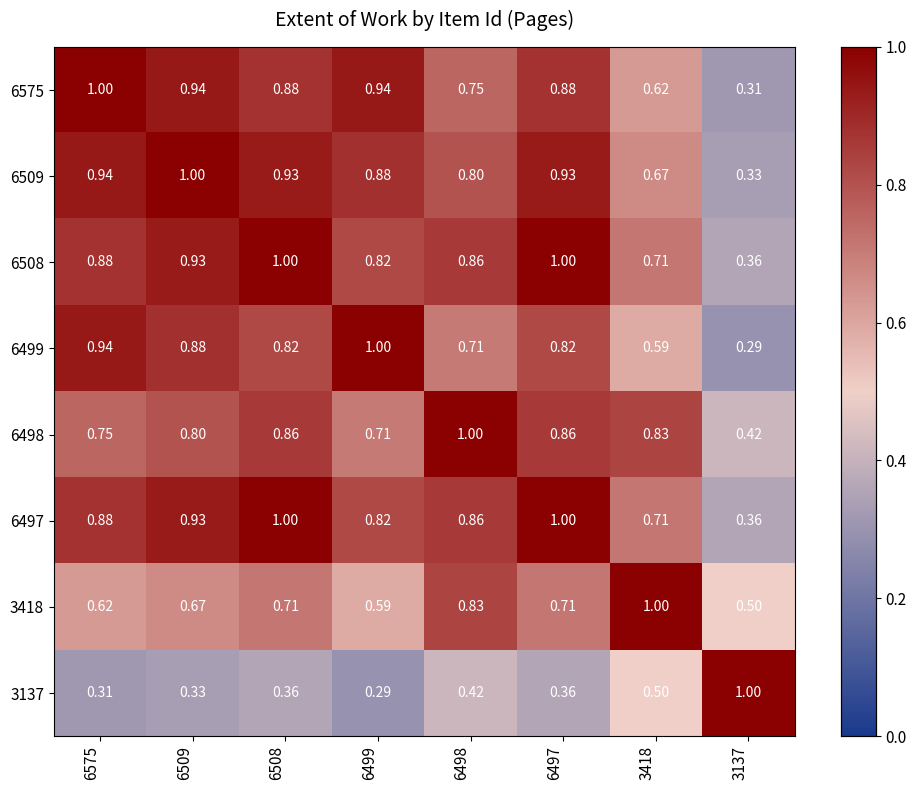

Is the value of 6509 at 6497 greater than the value of 6508 at 3137?

Yes